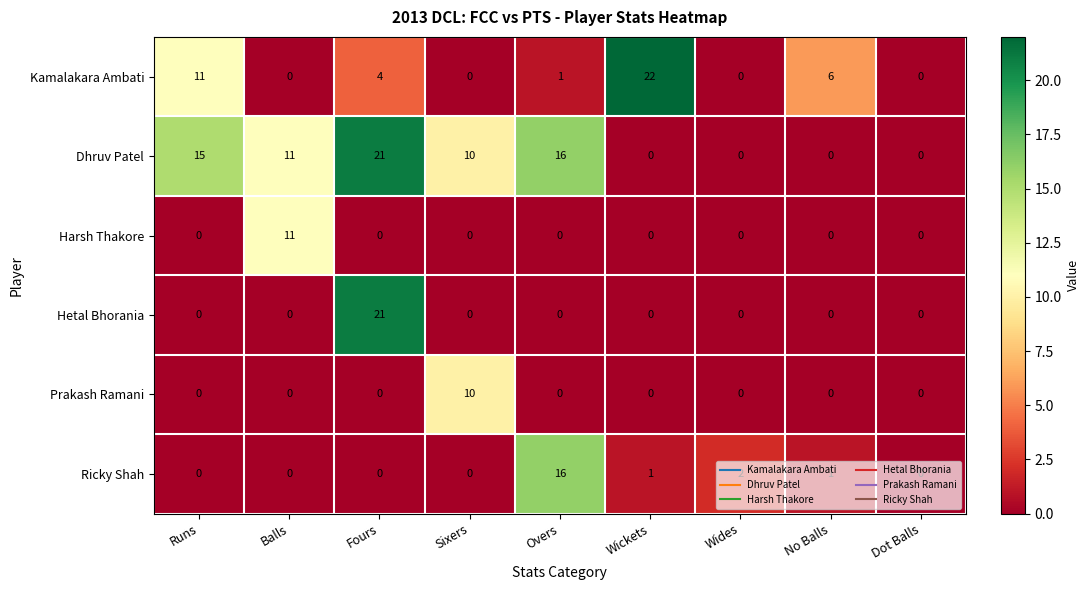

The Hetal Bhorania series shows 0 at No Balls. True or false?

True